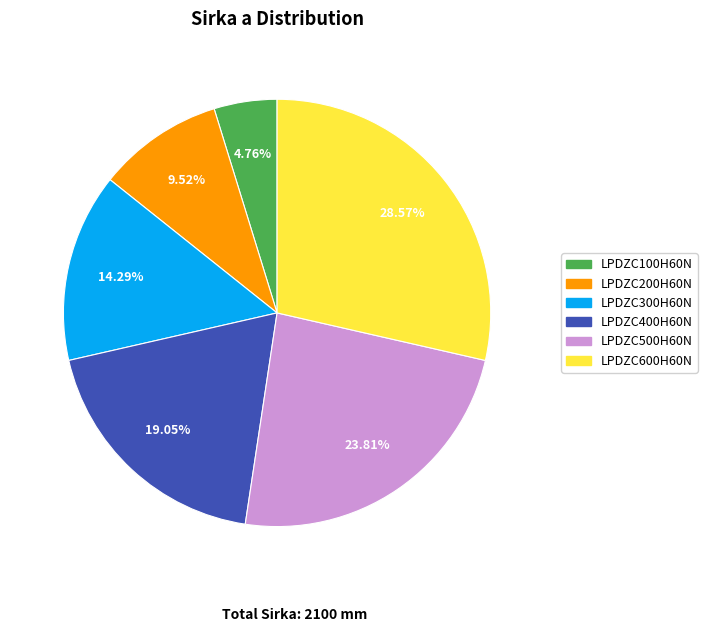

True or false: LPDZC600H60N accounts for 29% of the total.

True